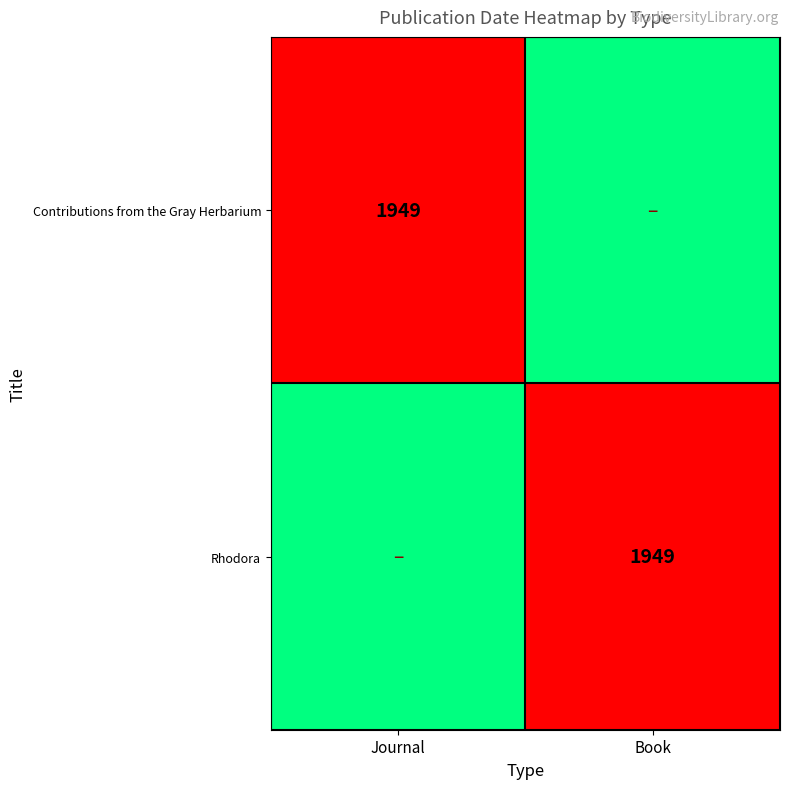

True or false: Contributions from the Gray Herbarium has a value of 1949 at Journal.

True